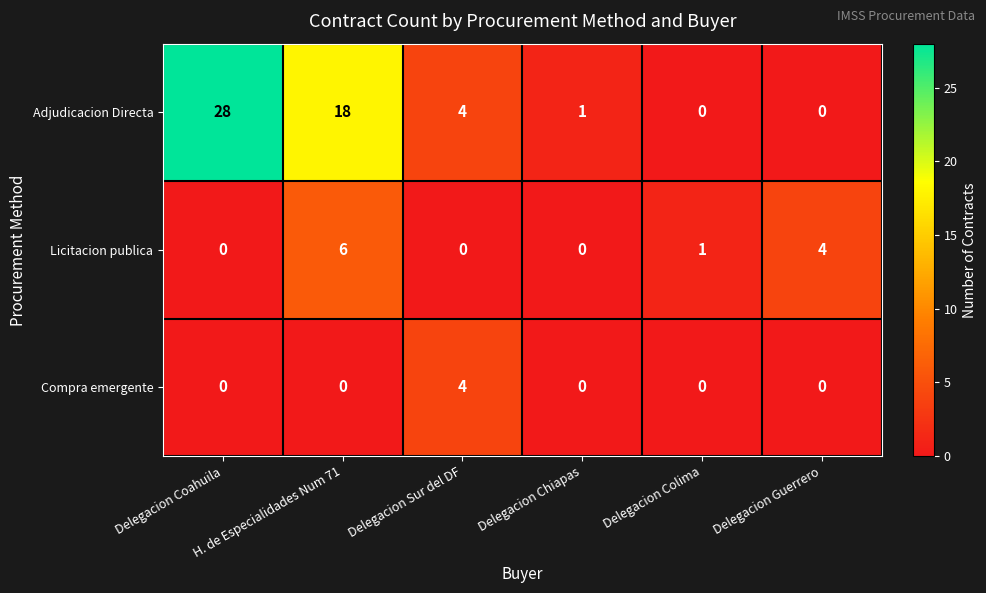

Which series has the widest spread of values?

Adjudicacion Directa